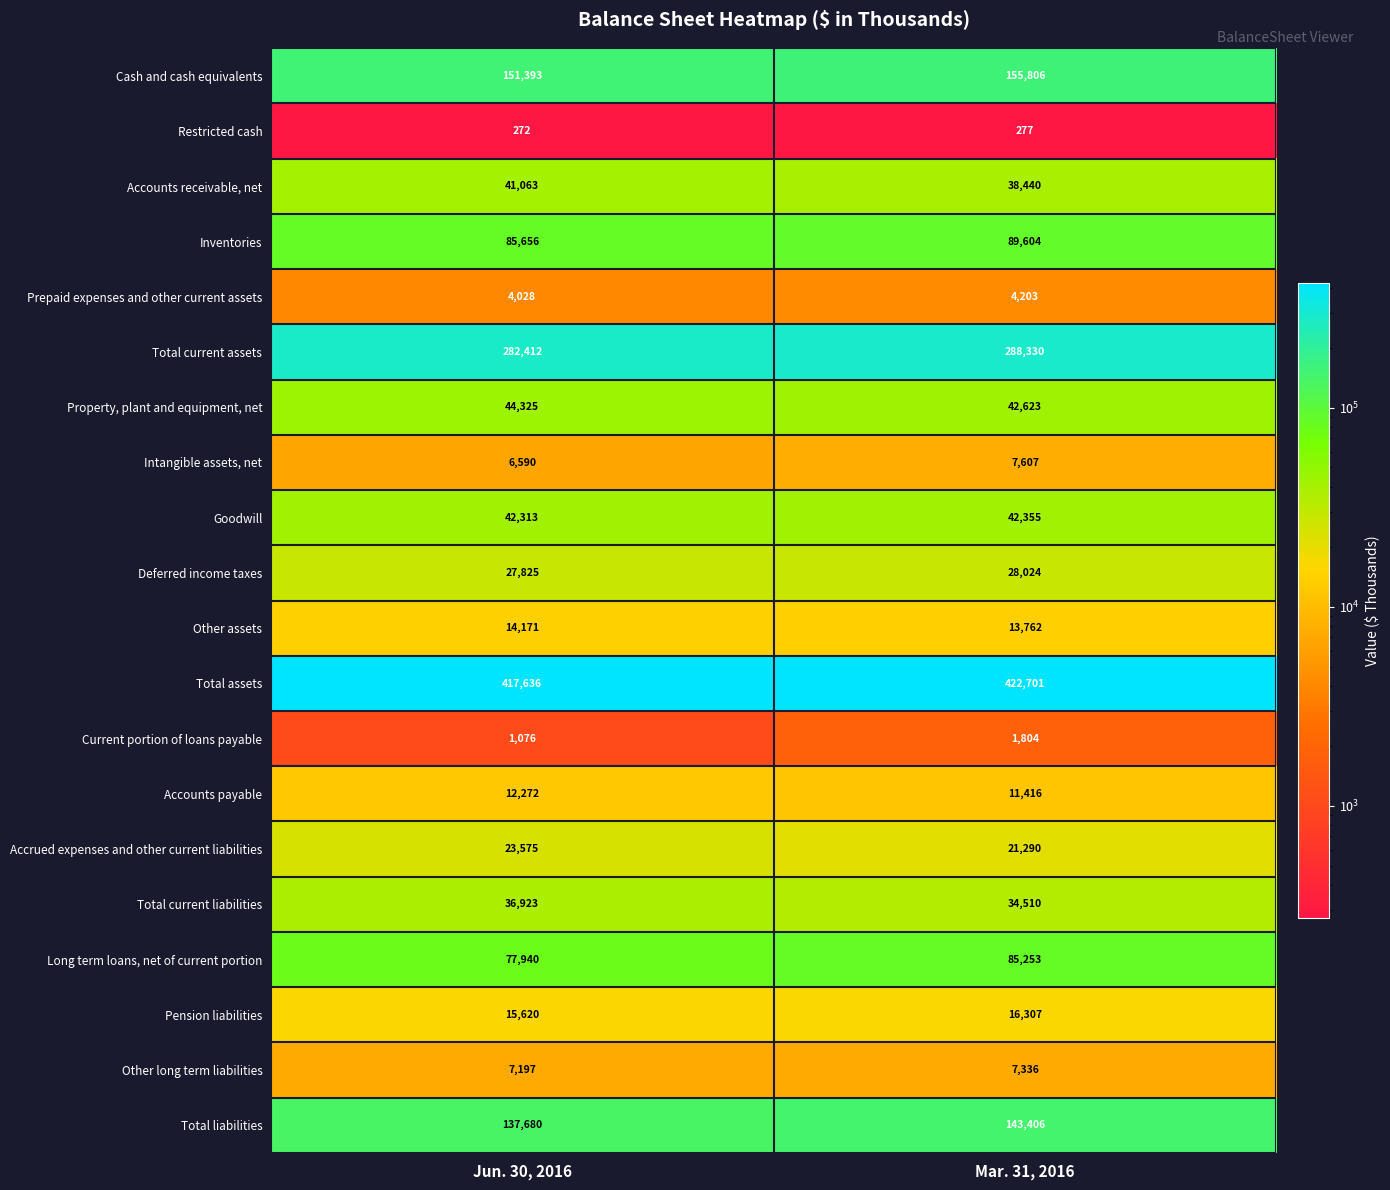

List the series in order of their peak value, highest first.

Total assets, Total current assets, Cash and cash equivalents, Total liabilities, Inventories, Long term loans, net of current portion, Property, plant and equipment, net, Goodwill, Accounts receivable, net, Total current liabilities, Deferred income taxes, Accrued expenses and other current liabilities, Pension liabilities, Other assets, Accounts payable, Intangible assets, net, Other long term liabilities, Prepaid expenses and other current assets, Current portion of loans payable, Restricted cash